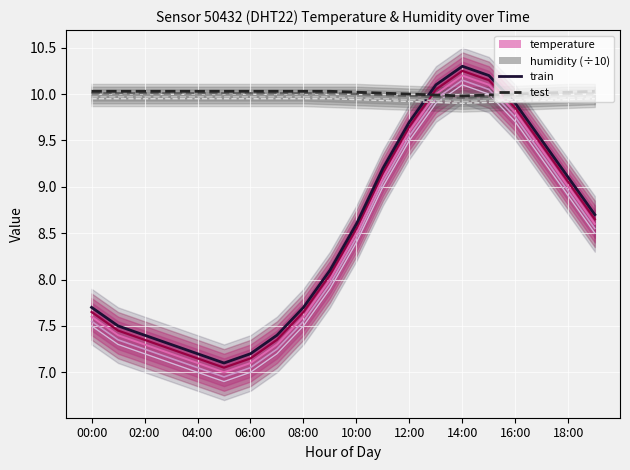

Which series changed the most between 01:00 and 09:00?

temperature